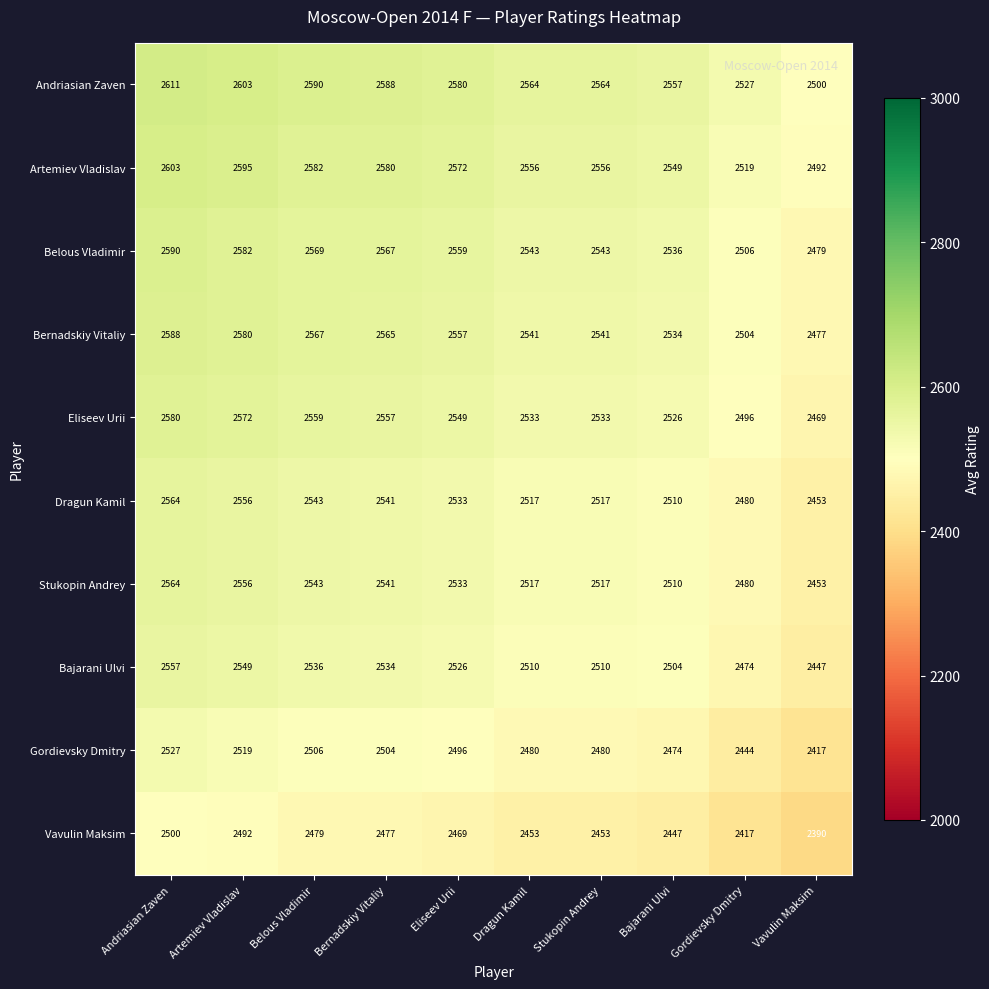

At which label does Gordievsky Dmitry first exceed 2496?

Andriasian Zaven